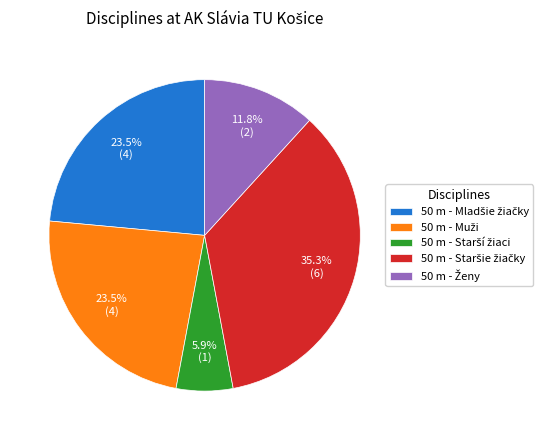

Does any single category account for the majority?

No